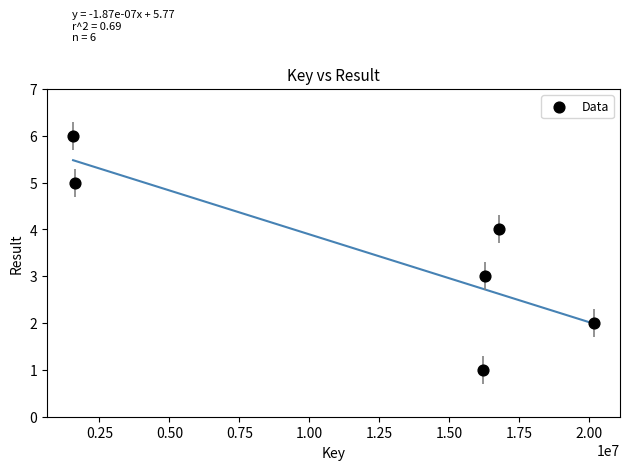

What is the range of Y values (max minus min)?

5